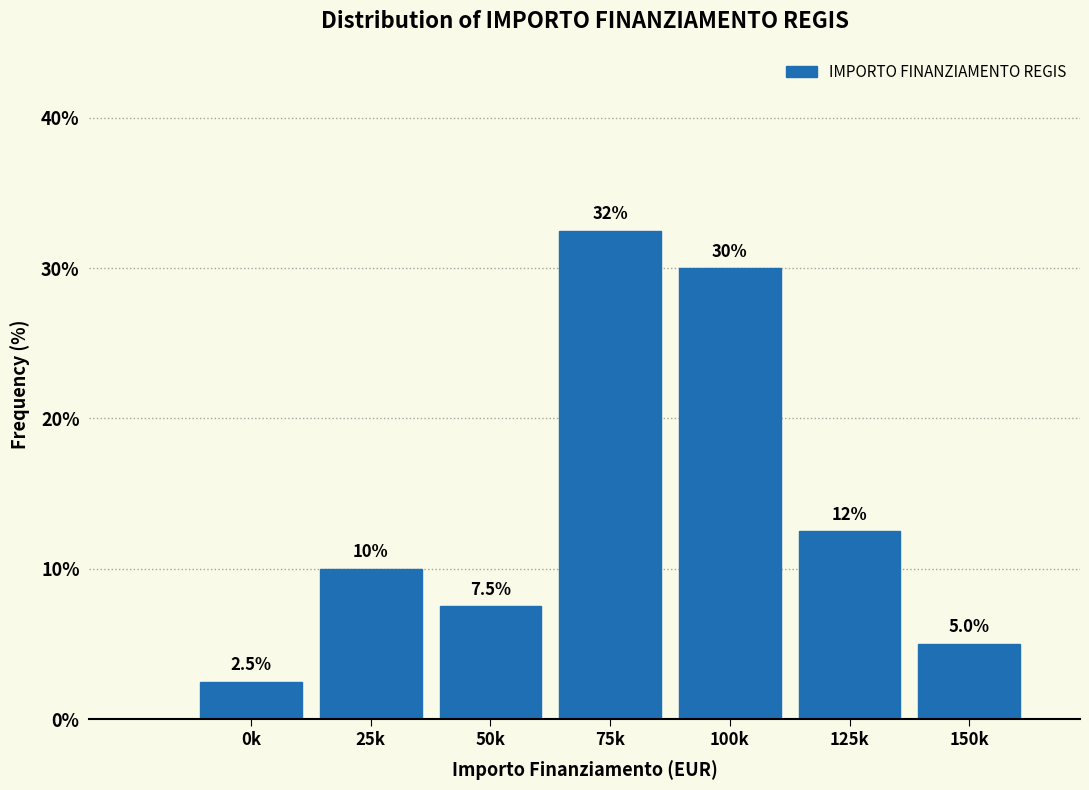

Reading right to left, what are all the values shown in this chart?

150k=5.0	125k=12.5	100k=30.0	75k=32.5	50k=7.5	25k=10.0	0k=2.5